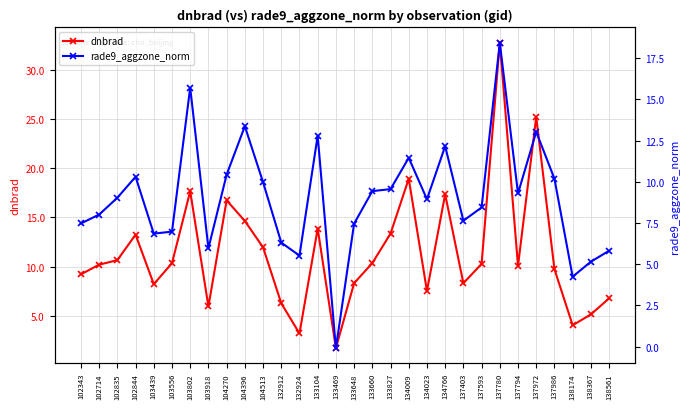

Which series changed the most between 102343 and 104396?

rade9_aggzone_norm